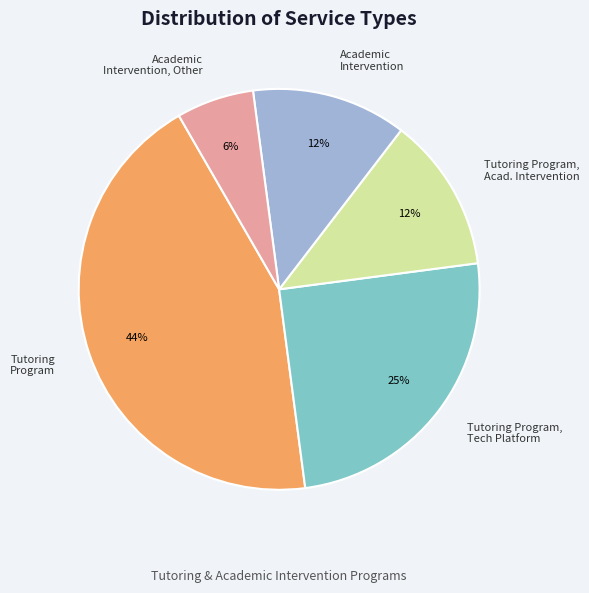

Is Academic Intervention, Other the majority of the pie?

No